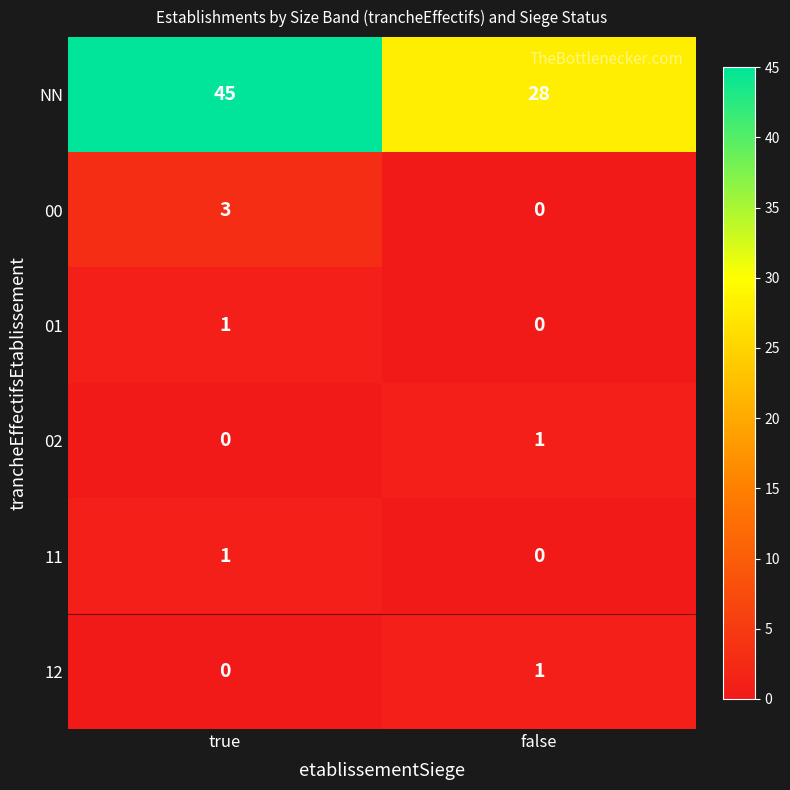

At which label is 12 closest to 0?

true